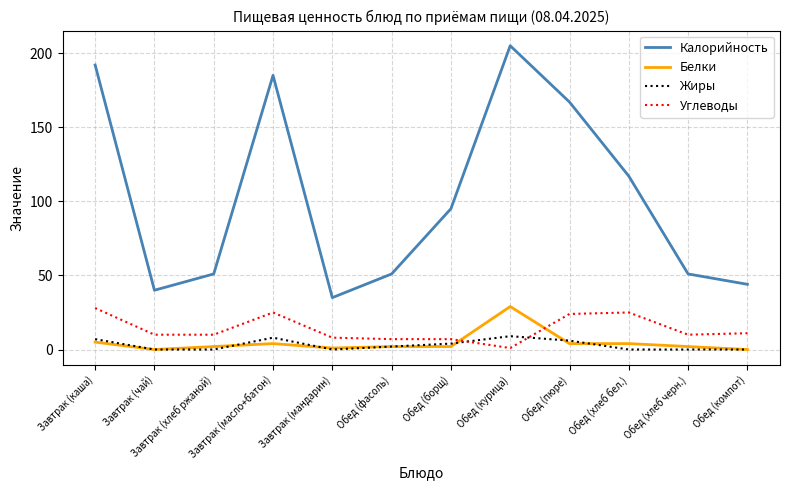

The Жиры series shows 0 at Завтрак (хлеб ржаной). True or false?

True